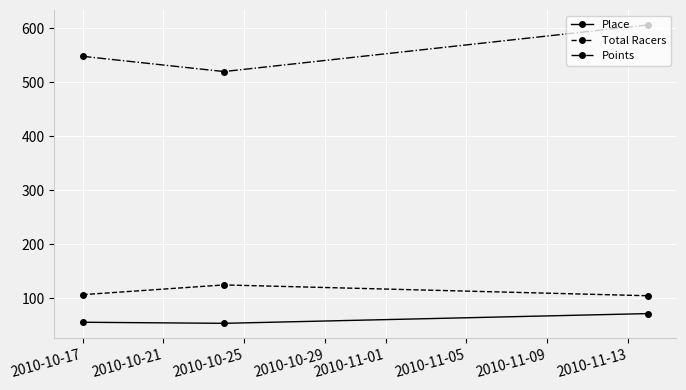

Which series has the largest total across all categories?

Points